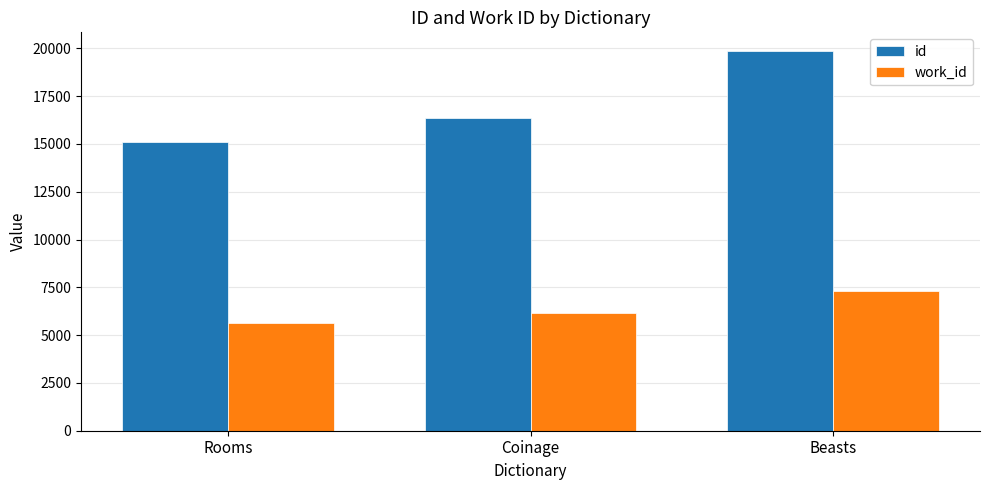

What is the label of the 2nd bar from the right?

Coinage